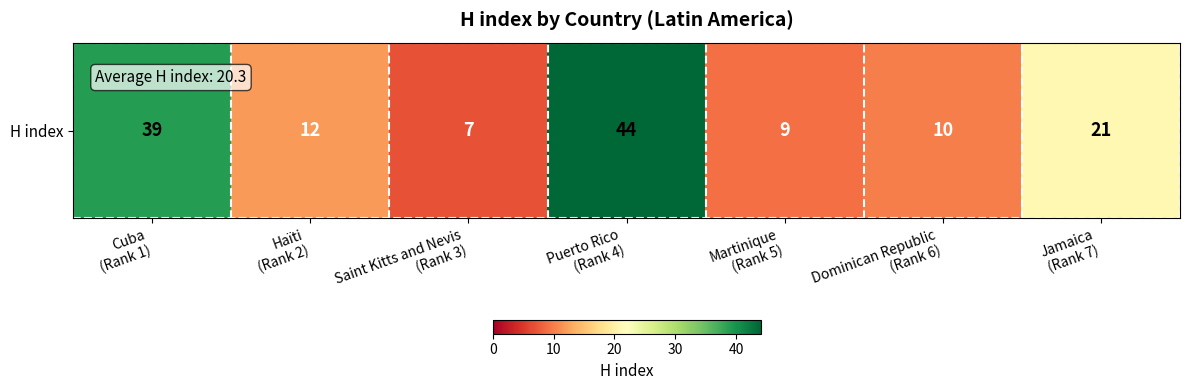

How many data points are above 12?

3